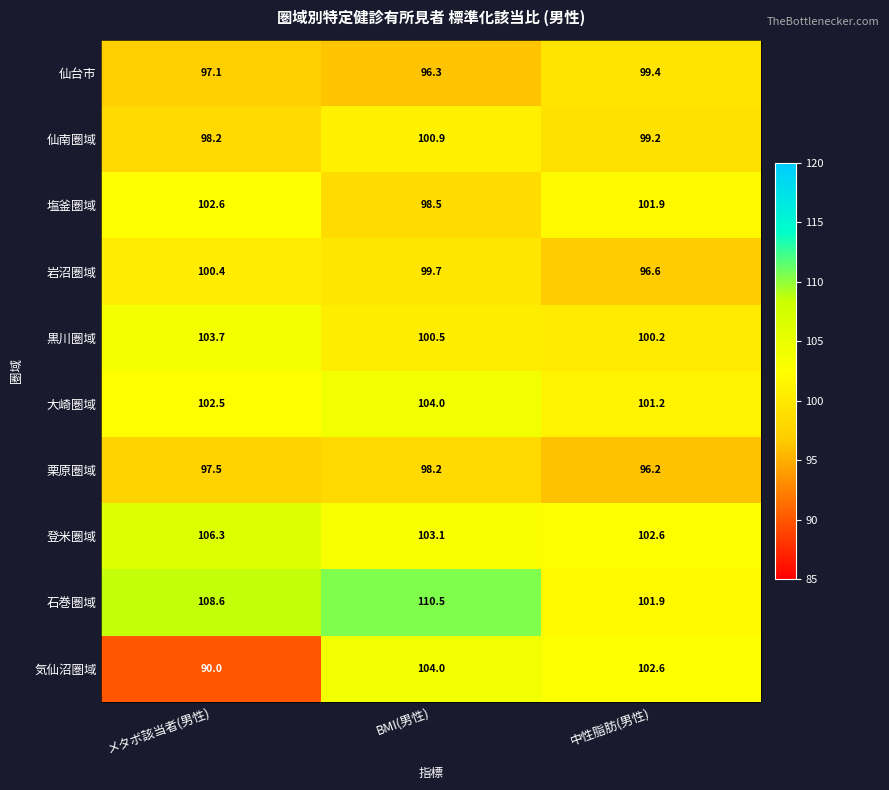

What value does the 大崎圏域 series have at メタボ該当者(男性)?

102.5